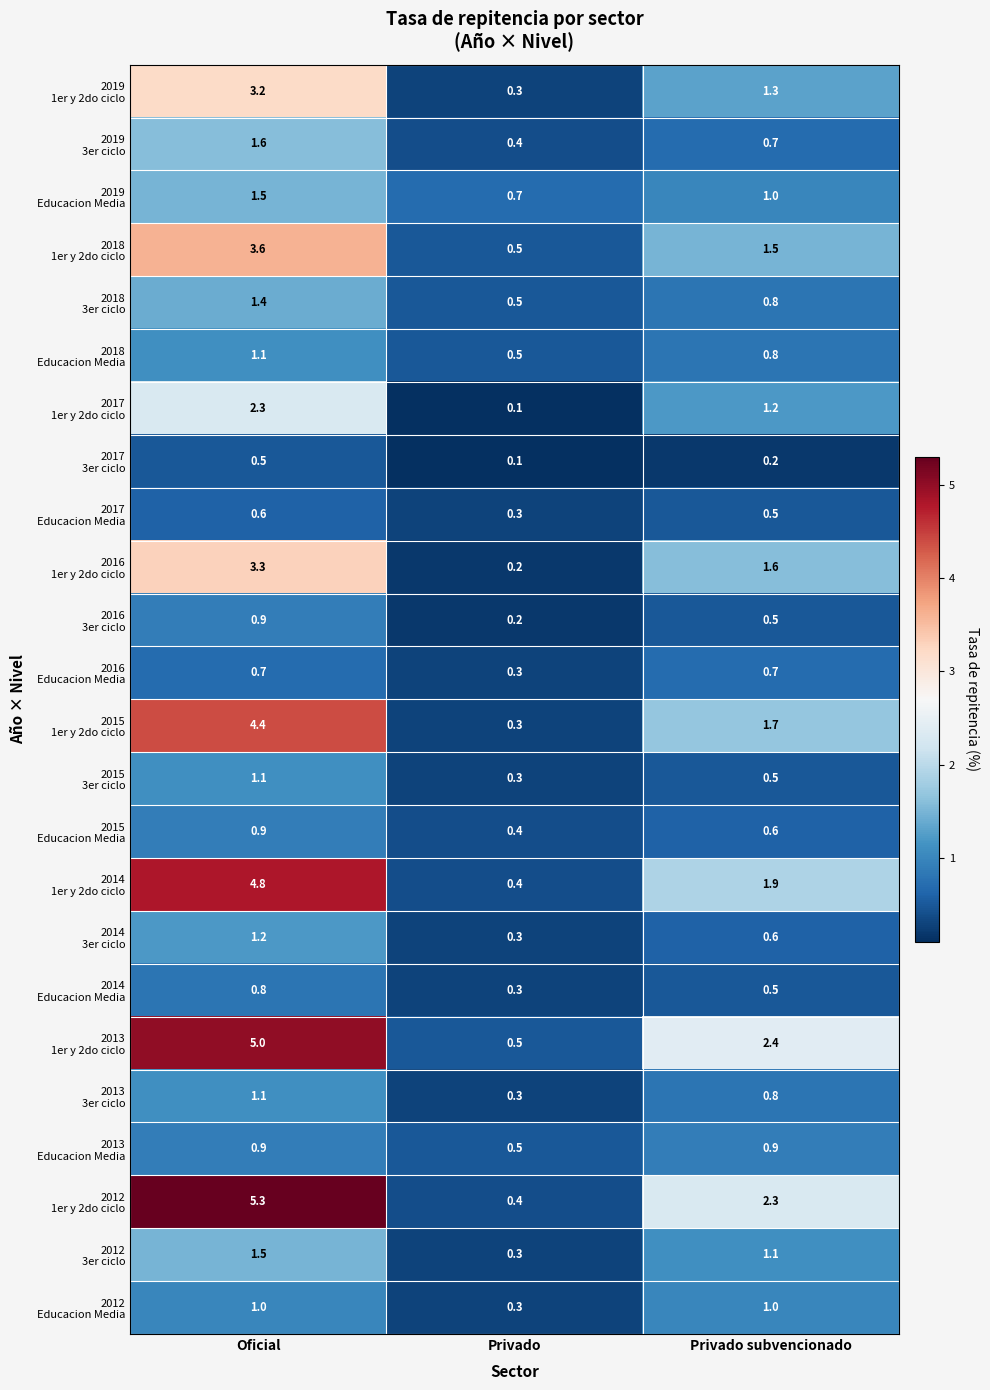

What is the maximum value shown in the chart?

5.3